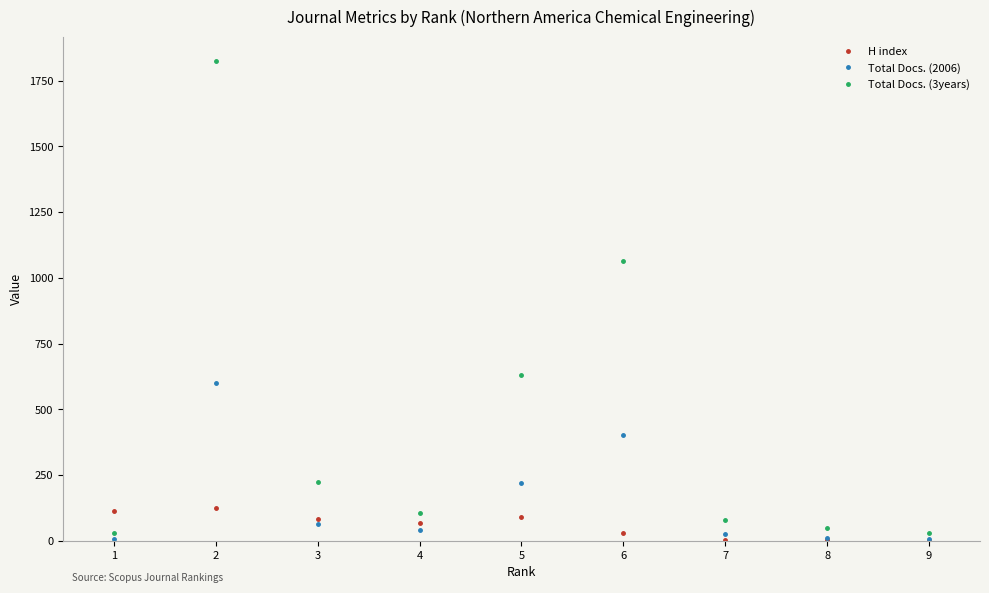

Which series changed the most between 3 and 5?

Total Docs. (3years)